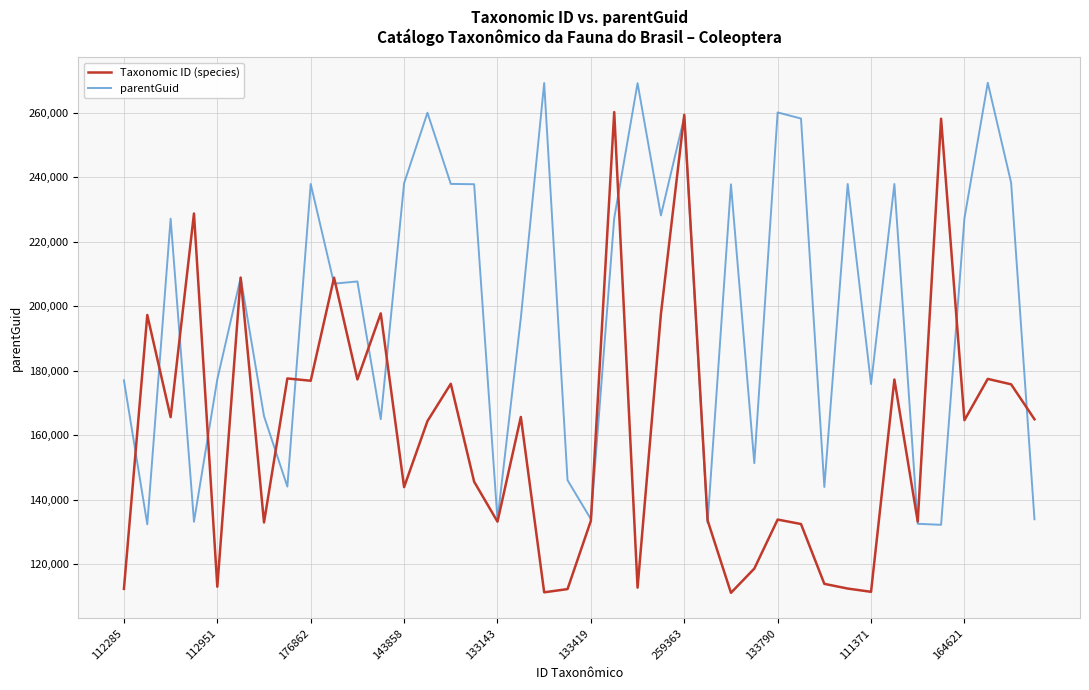

Rank the series by their maximum value, from highest to lowest.

parentGuid, Taxonomic ID (species)